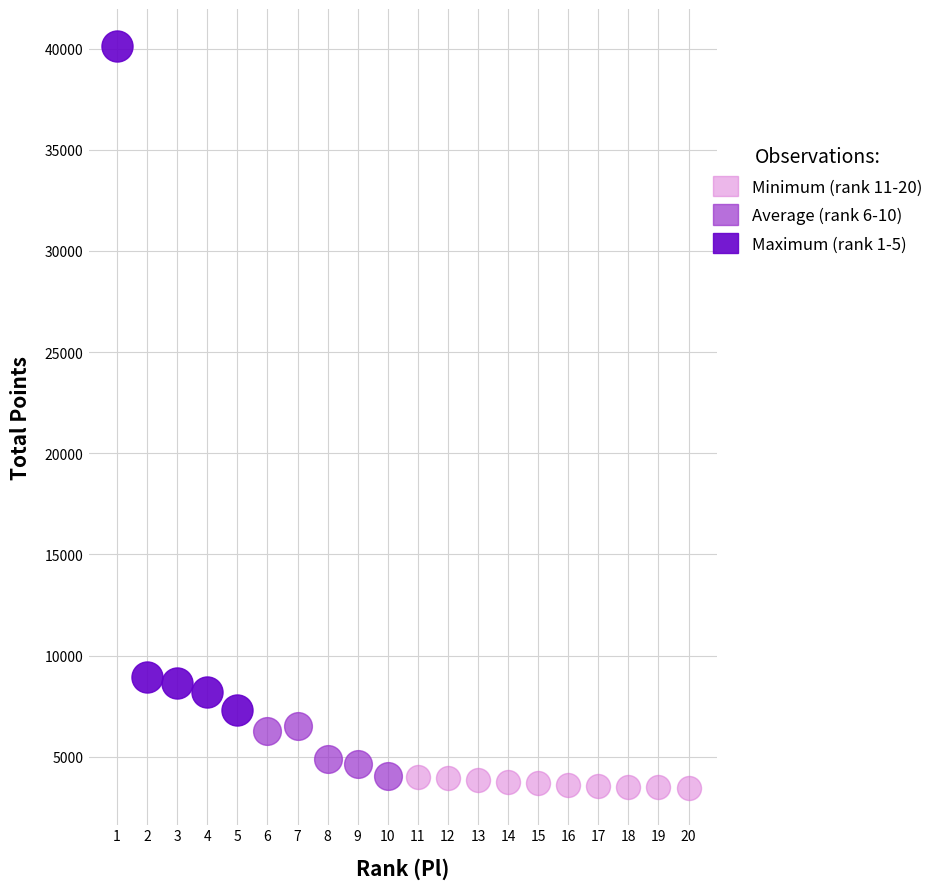

What are all the series names shown in the legend?

Minimum (rank 11-20), Average (rank 6-10), Maximum (rank 1-5)